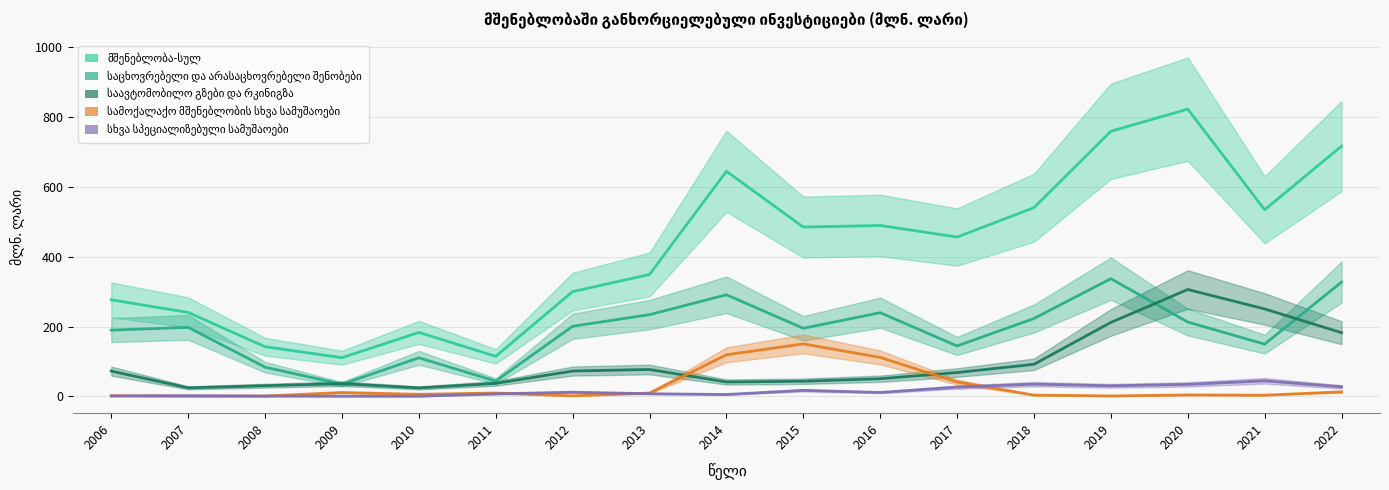

In საავტომობილო გზები და რკინიგზა, how many points are higher than both neighbors (excluding endpoints)?

3